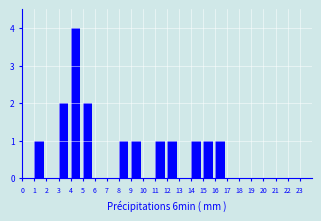

Which range on the x-axis has the tallest bar?

4 to 5